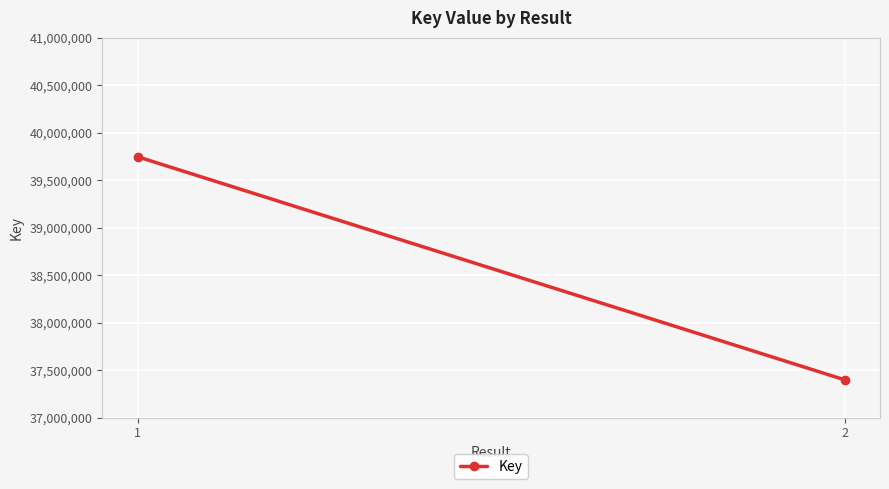

Reading left to right, transcribe all the data shown in this chart.

39747282	37397835